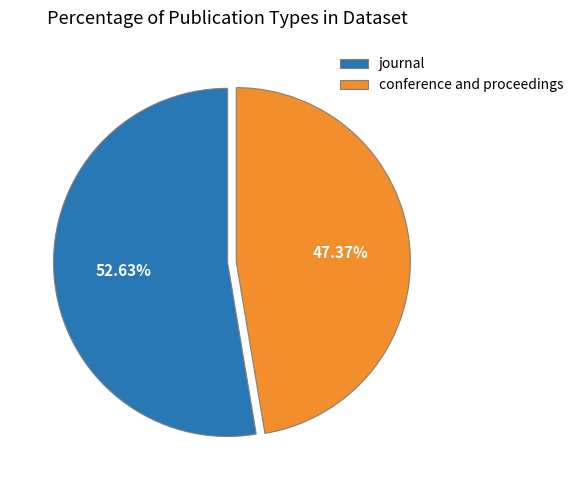

Is conference and proceedings the majority of the pie?

No